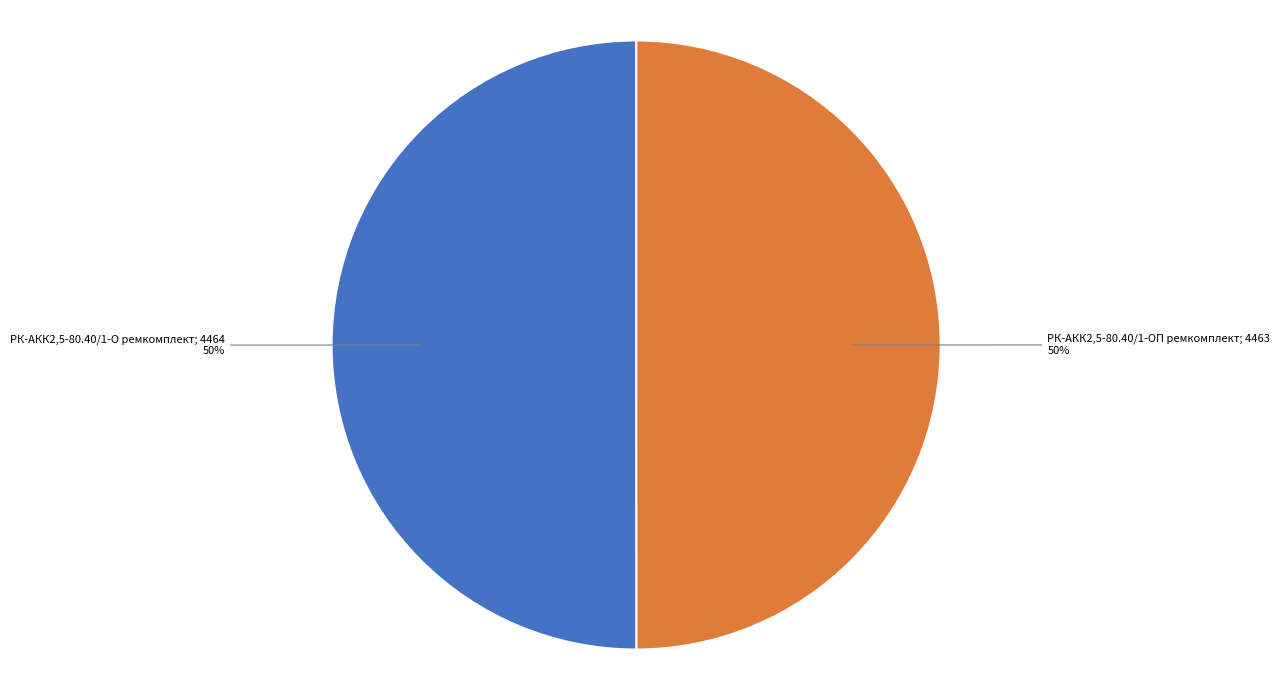

To the nearest percent, what is the average slice percentage?

50%